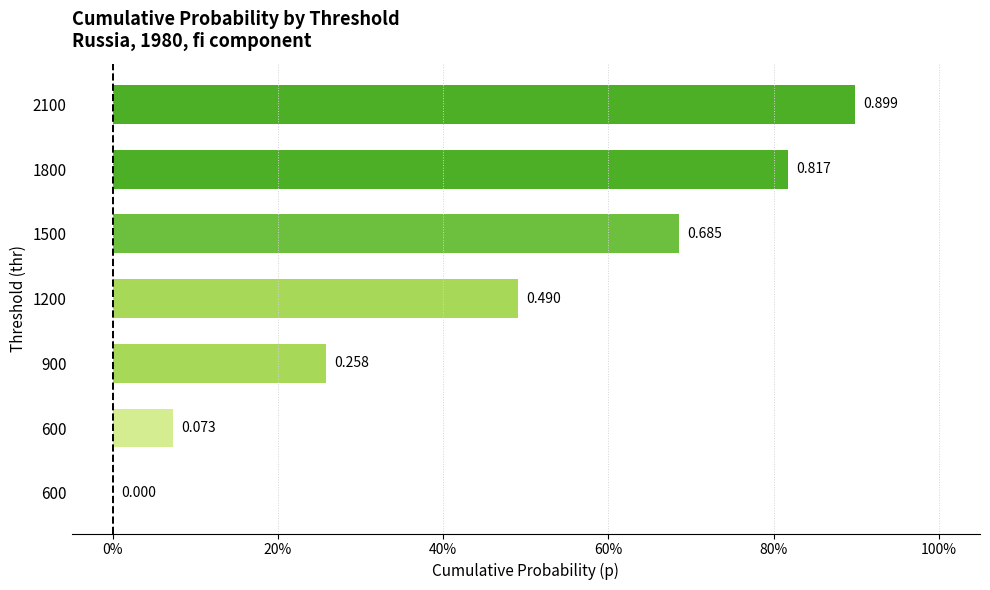

Are the bars horizontal?

Yes